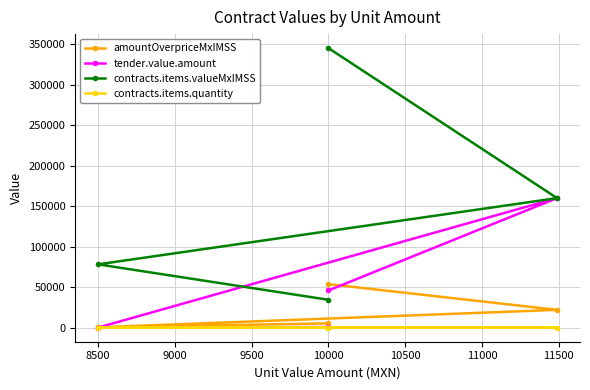

True or false: contracts.items.valueMxIMSS and amountOverpriceMxIMSS intersect in this chart.

False